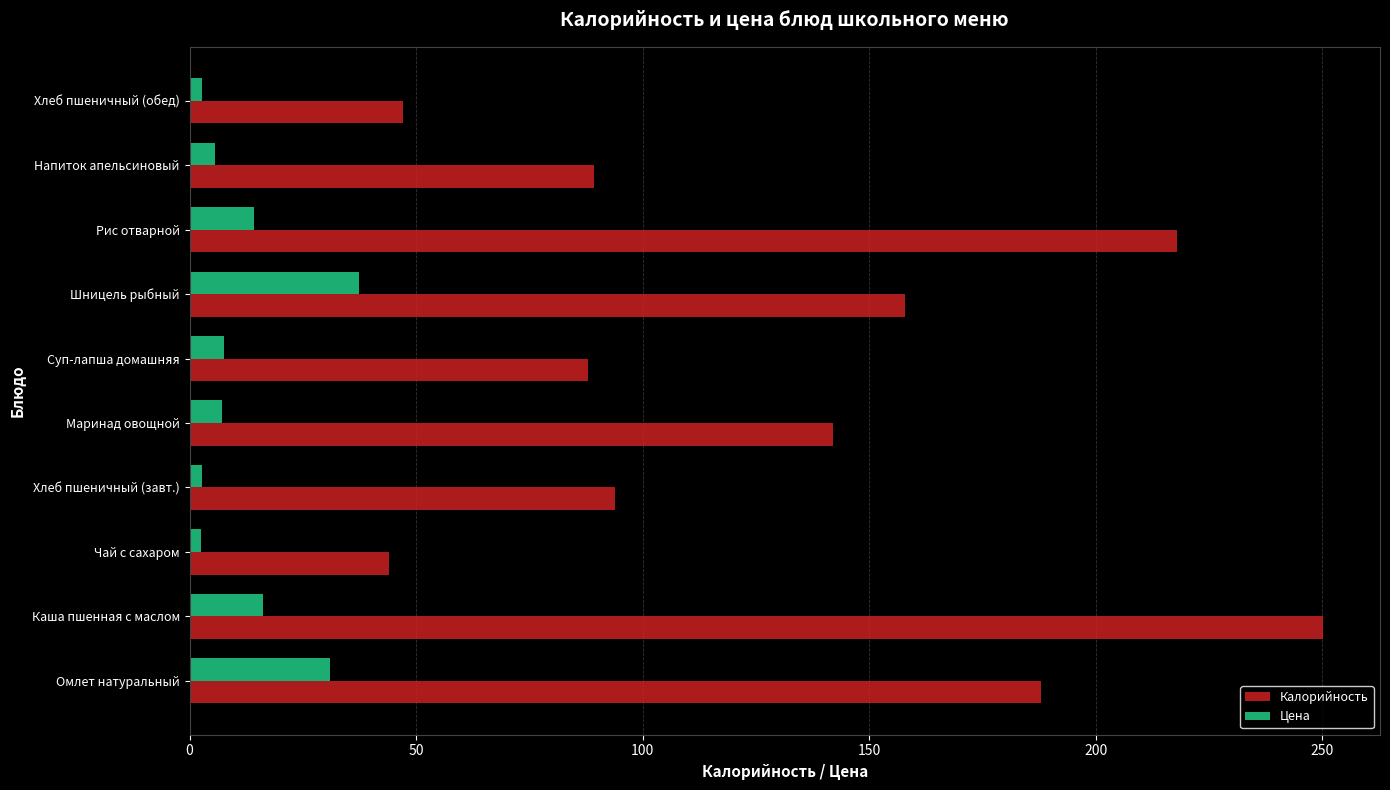

How many categories are shown in the chart?

10